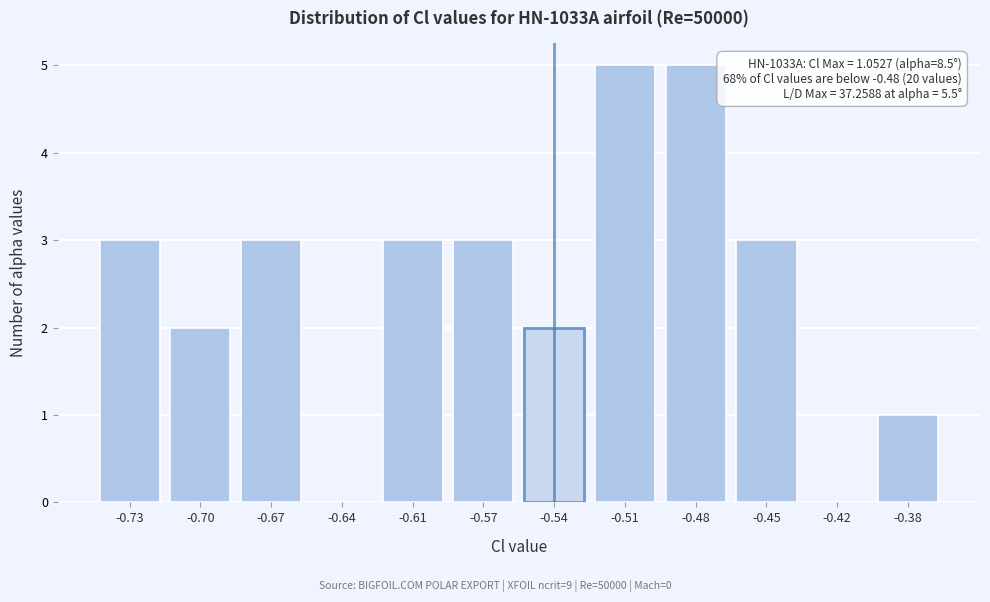

Reading right to left, what are all the values shown in this chart?

-0.38=1	-0.42=0	-0.45=3	-0.48=5	-0.51=5	-0.54=2	-0.57=3	-0.61=3	-0.64=0	-0.67=3	-0.70=2	-0.73=3